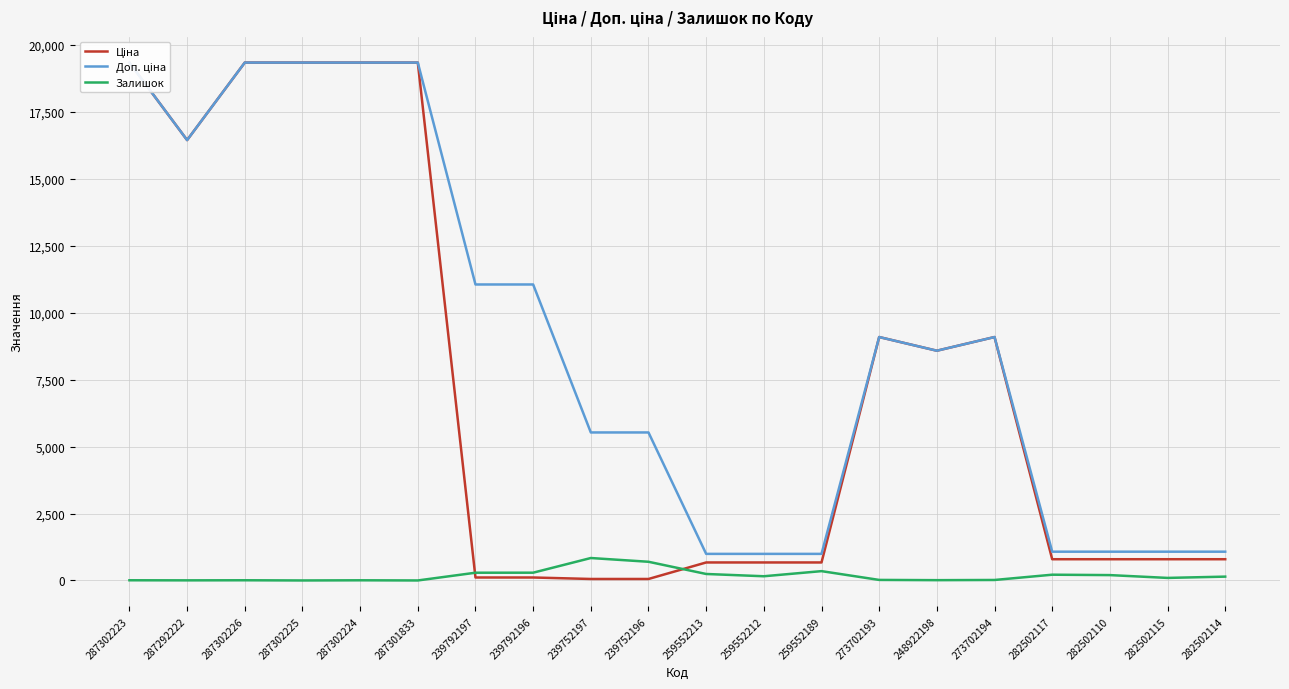

True or false: Ціна and Доп. ціна cross at least once.

False